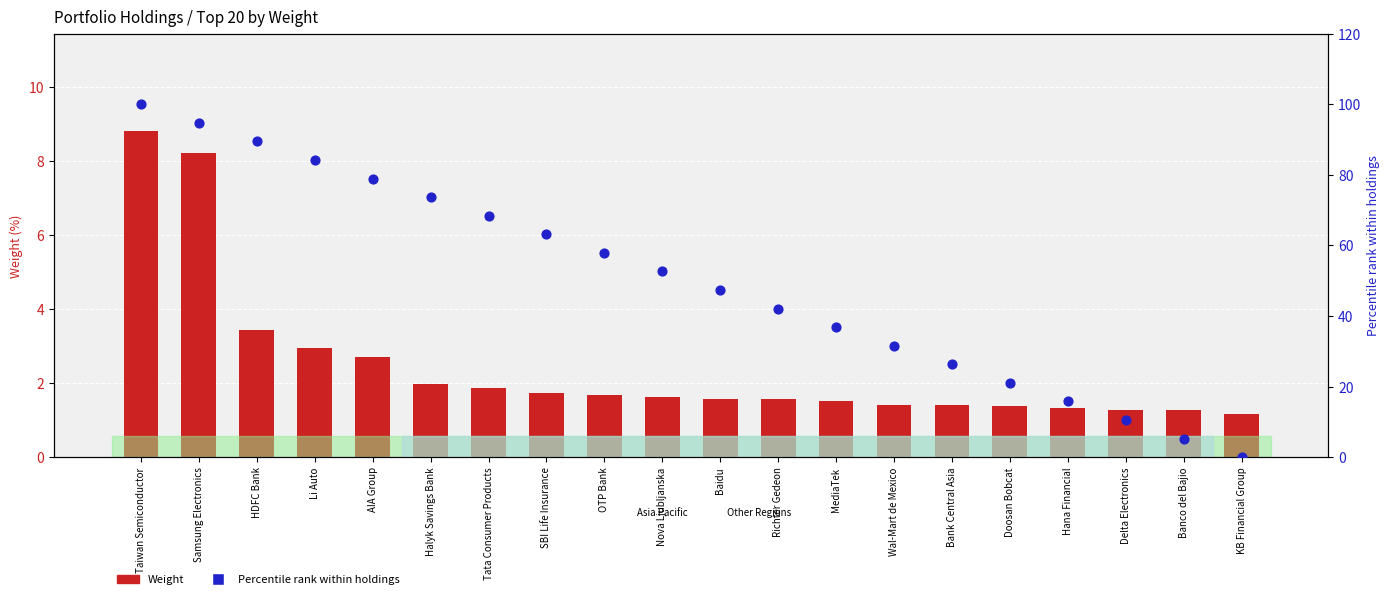

What are all the series names shown in the legend?

Weight, Percentile rank within holdings